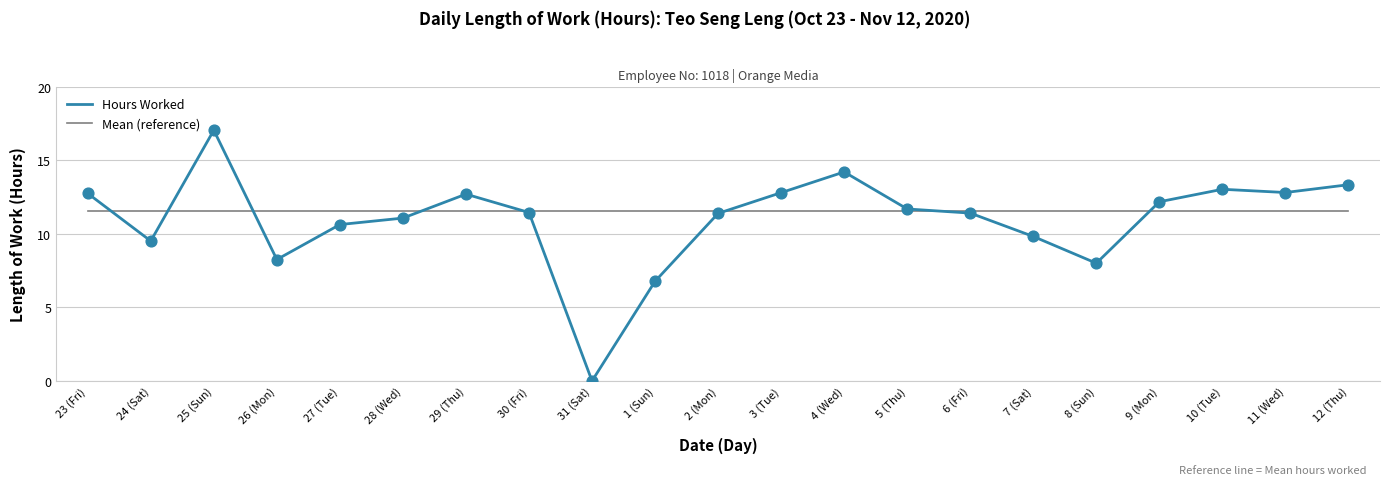

What is the difference between the highest and lowest values at 29 (Thu)?

1.2